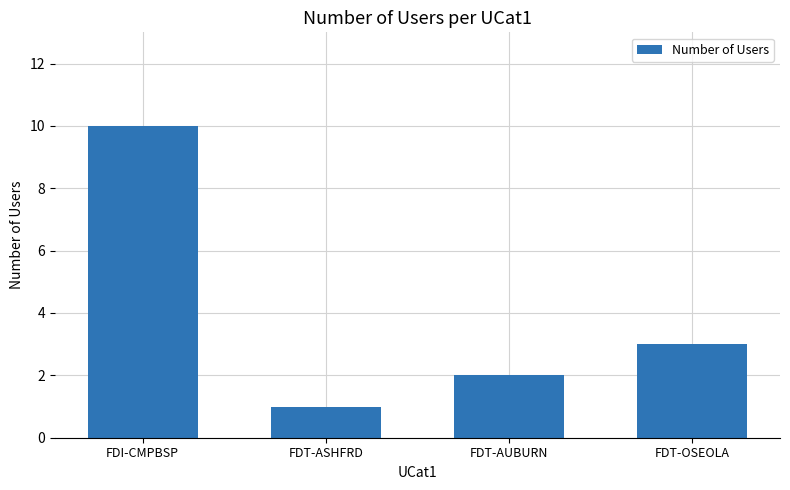

The chart shows a value of 3 at FDT-OSEOLA. True or false?

True